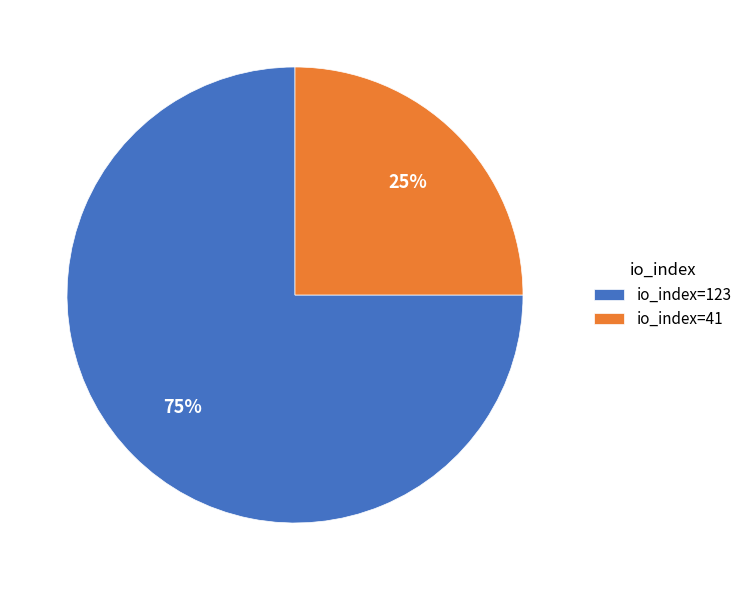

What percentage is the io_index=41 slice, to the nearest percent?

25%